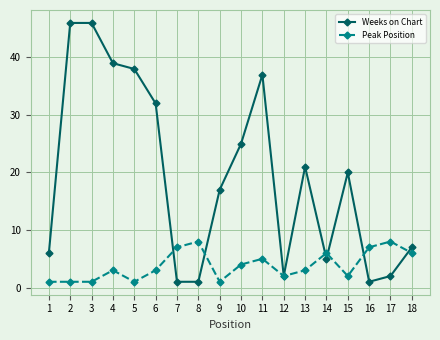

What is the spread (max minus min) of values at 10?

21